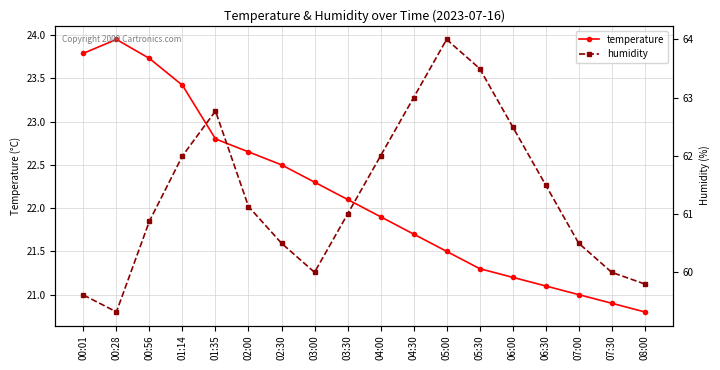

True or false: temperature and humidity cross at least once.

False